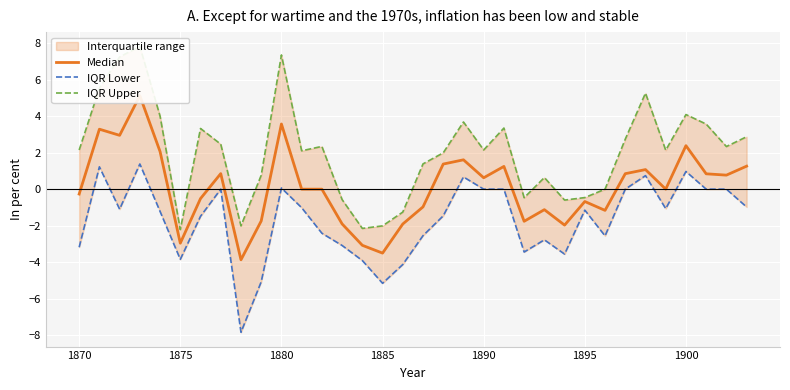

Is this an area chart (filled region under the line)?

No